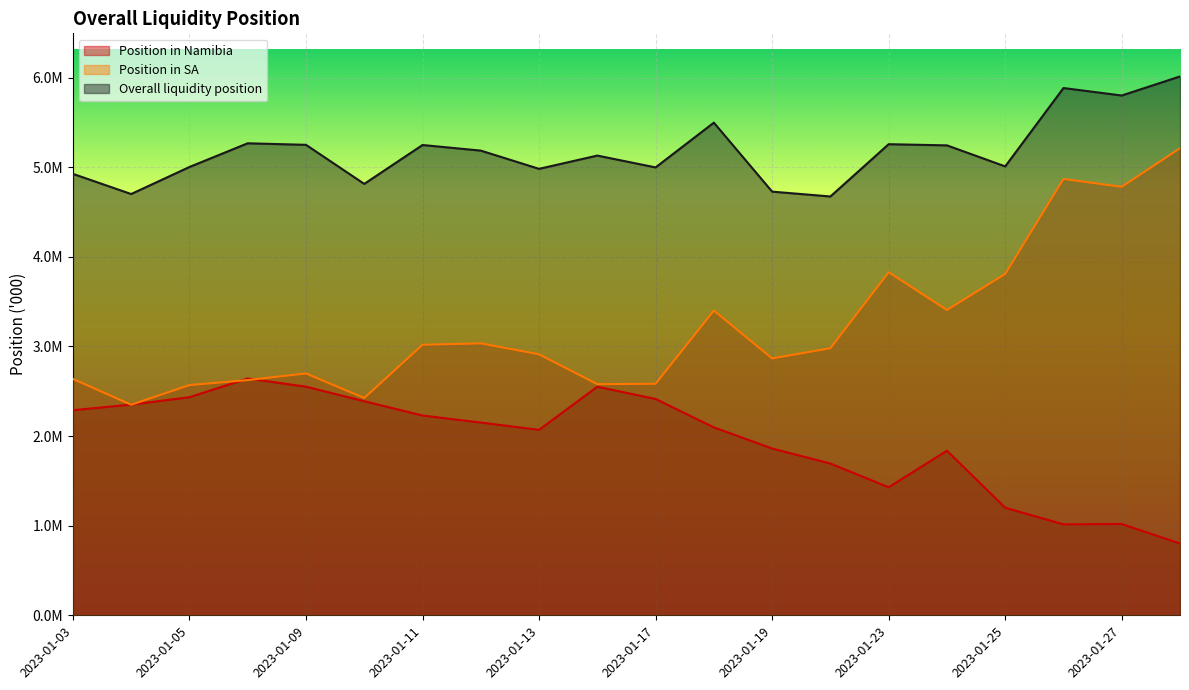

Where is the first local minimum for Position in SA?

2023-01-04